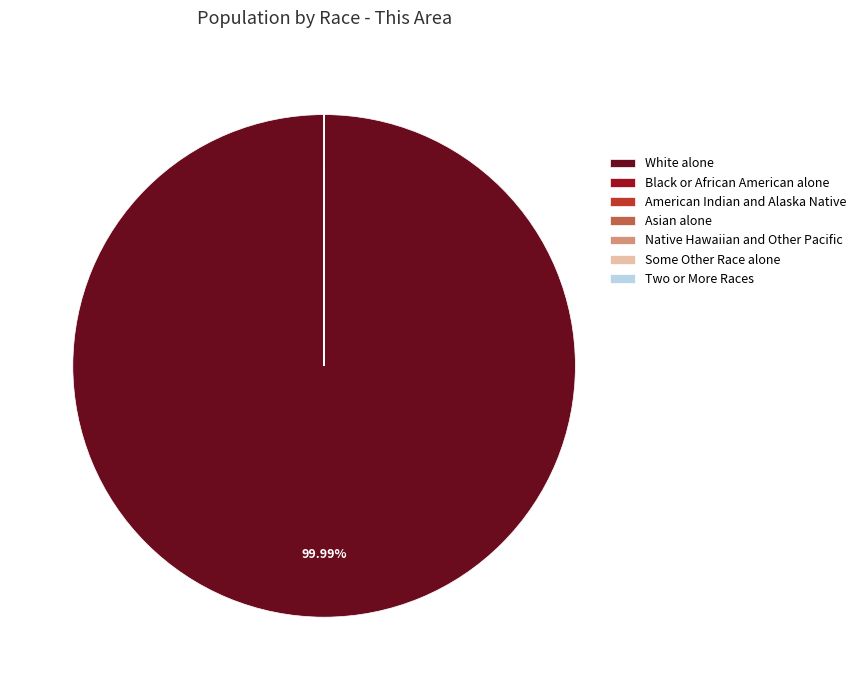

Which category has the biggest portion of the pie?

White alone